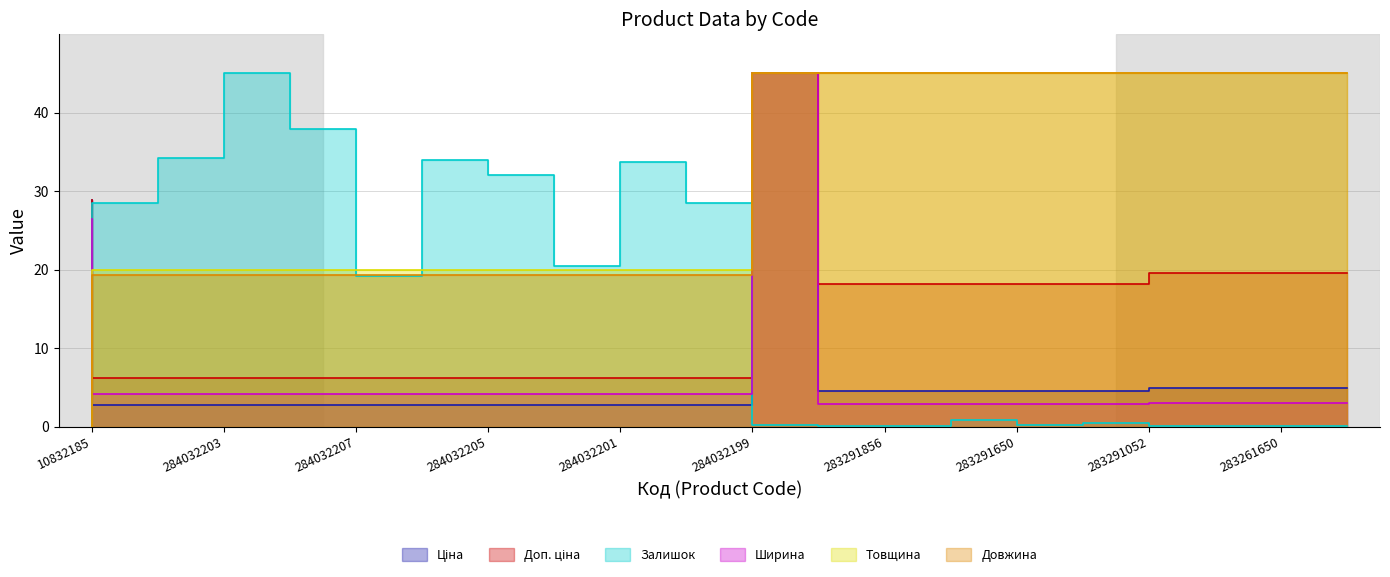

True or false: Ціна has more than 2 interior local peaks.

False